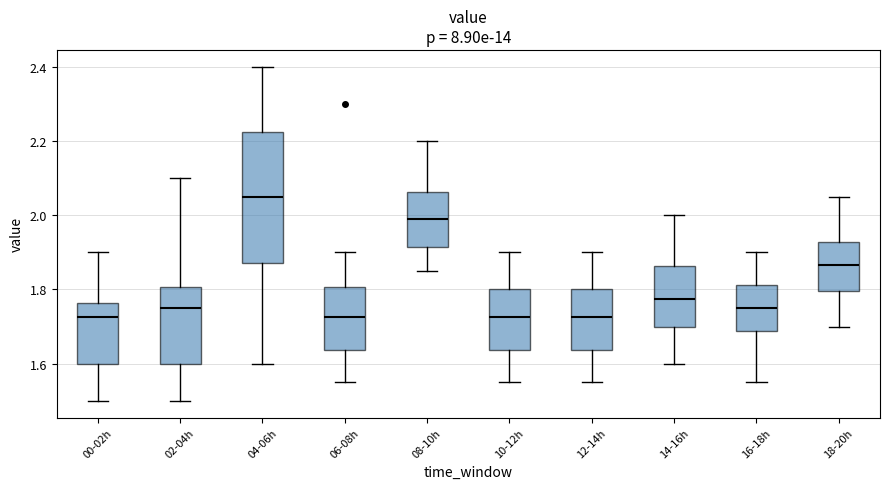

Reading left to right, read every box against the y-axis: the position of its median line, the range the box covers, and the ends of its whiskers. The values are not printed on the chart, so give them approximately, as read against the axis.

00-02h: median 1.72, box 1.60 to 1.76, whiskers 1.50 to 1.90
02-04h: median 1.76, box 1.60 to 1.80, whiskers 1.50 to 2.10
04-06h: median 2.06, box 1.88 to 2.22, whiskers 1.60 to 2.40
06-08h: median 1.72, box 1.64 to 1.80, whiskers 1.56 to 1.90
08-10h: median 2.00, box 1.92 to 2.06, whiskers 1.86 to 2.20
10-12h: median 1.72, box 1.64 to 1.80, whiskers 1.56 to 1.90
12-14h: median 1.72, box 1.64 to 1.80, whiskers 1.56 to 1.90
14-16h: median 1.78, box 1.70 to 1.86, whiskers 1.60 to 2.00
16-18h: median 1.76, box 1.68 to 1.82, whiskers 1.56 to 1.90
18-20h: median 1.86, box 1.80 to 1.92, whiskers 1.70 to 2.06